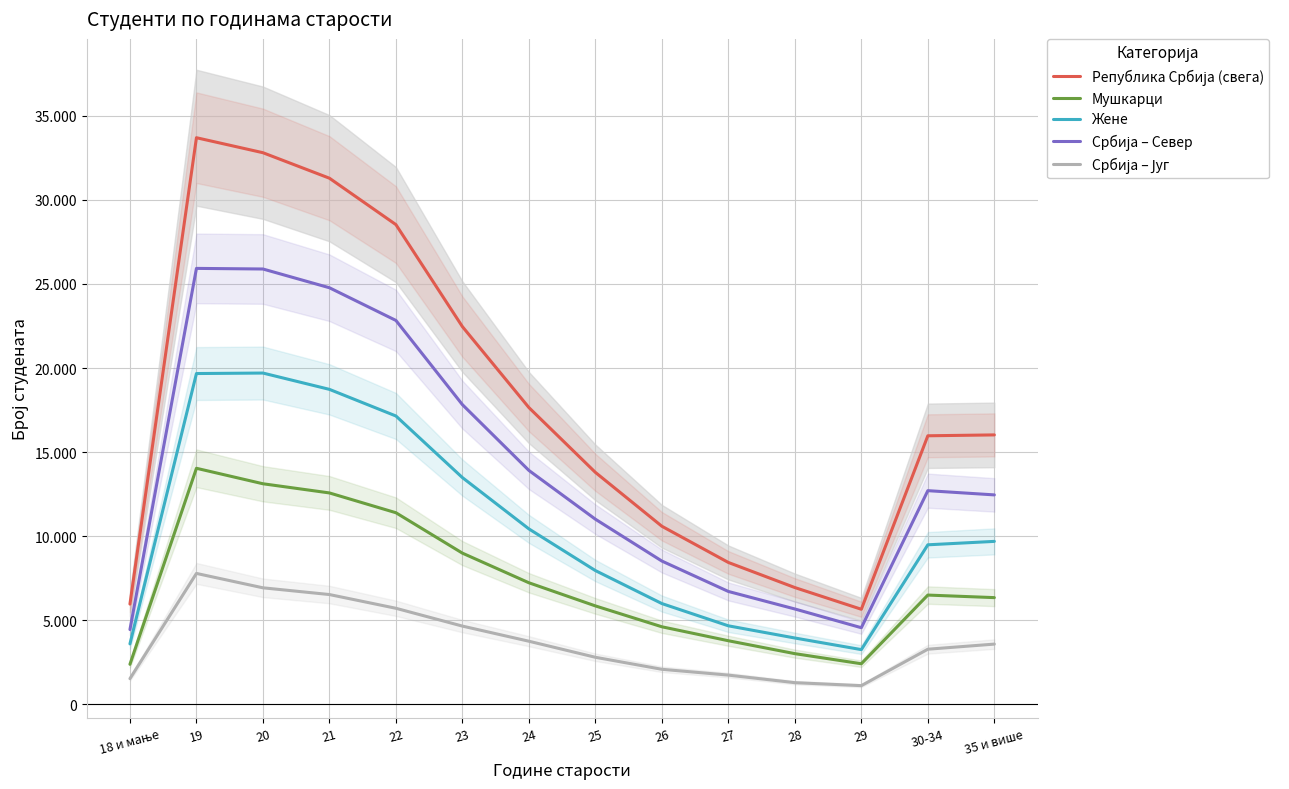

Reading left to right, extract all data points from this chart.

Република Србија (свега): 5952	33704	32812	31295	28533	22462	17646	13789	10583	8428	6935	5643	15967	16019
Мушкарци: 2369	14033	13112	12566	11388	8983	7220	5843	4601	3770	3002	2401	6488	6336
Жене: 3583	19671	19700	18729	17145	13479	10426	7946	5982	4658	3933	3242	9479	9683
Србија – Север: 4437	25928	25892	24776	22831	17820	13905	11003	8512	6703	5660	4545	12701	12449
Србија – Југ: 1515	7776	6920	6519	5702	4642	3741	2786	2071	1725	1275	1098	3266	3570